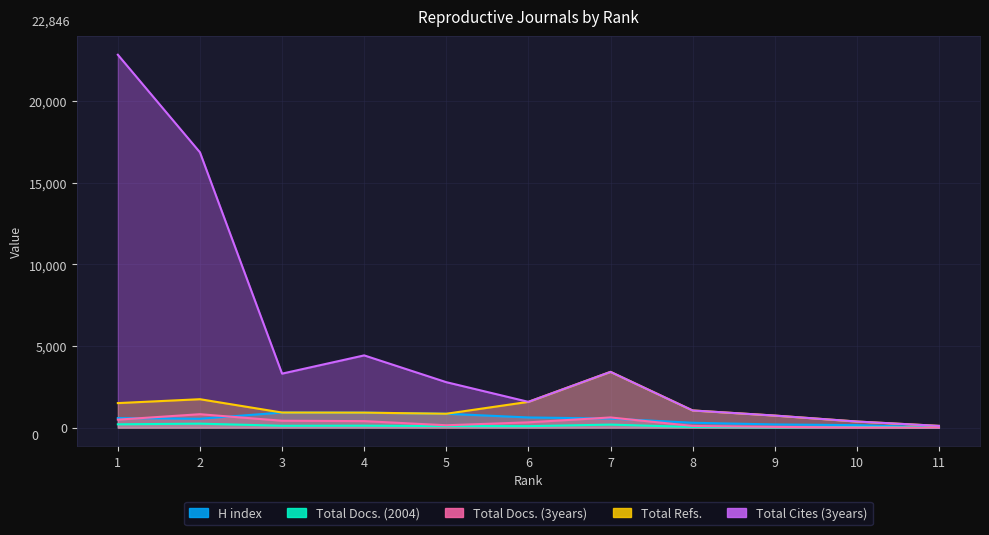

Reading right to left, list all the values displayed in this chart.

H index: 7	152	195	298	555	623	850	918	924	543	584
Total Docs. (2004): 13	40	17	41	185	90	95	120	114	243	203
Total Docs. (3years): 0	10	44	103	623	324	145	398	421	822	489
Total Refs.: 107	374	739	1052	3416	1579	850	918	924	1741	1503
Total Cites (3years): 107	374	739	1052	3416	1579	2785	4426	3308	16867	22846